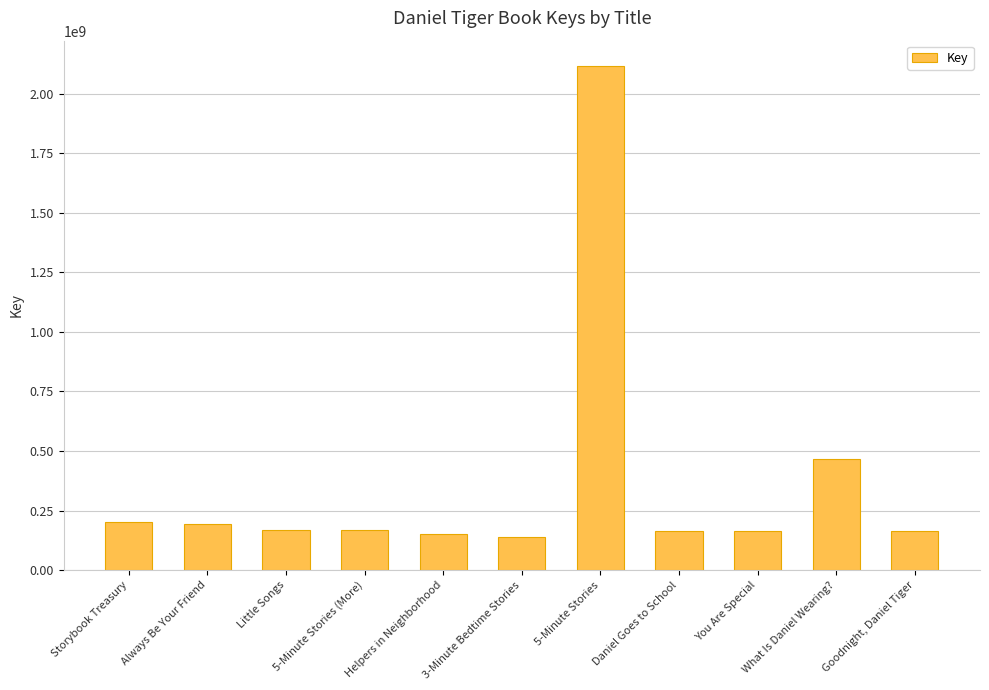

What is the change in value from Always Be Your Friend to What Is Daniel Wearing??

+275540981